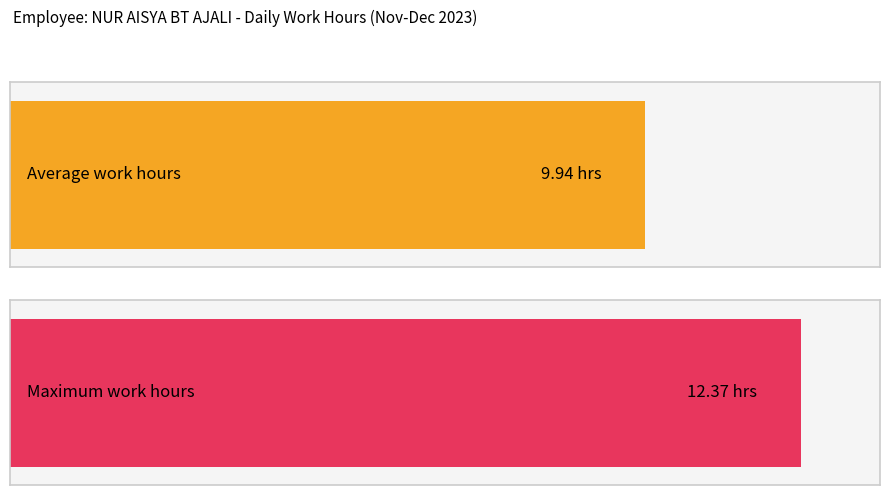

True or false: the data shows 15.6 at 15-Fri.

False